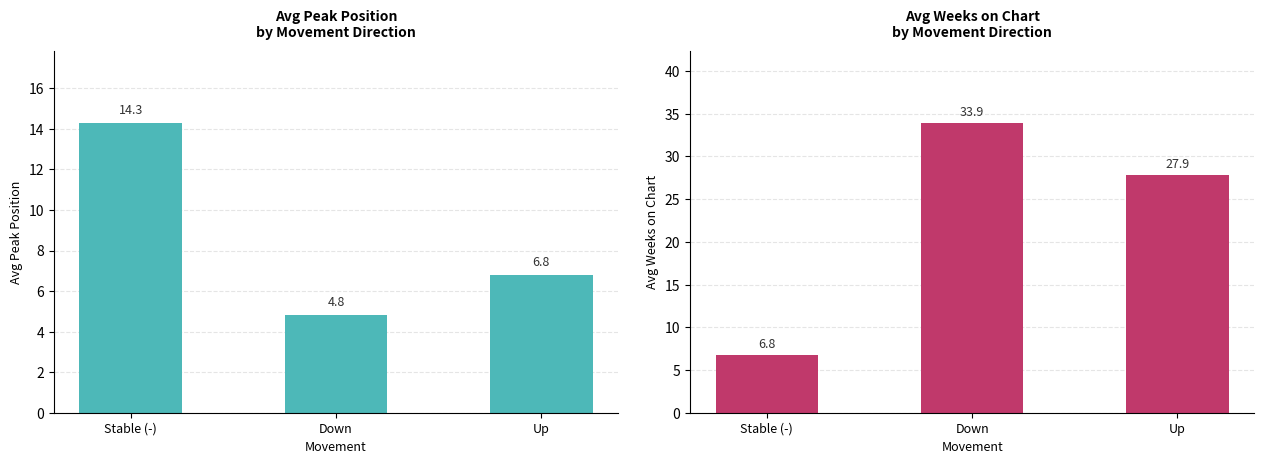

List the series in order of their overall mean, highest first.

Avg Weeks on Chart, Avg Peak Position